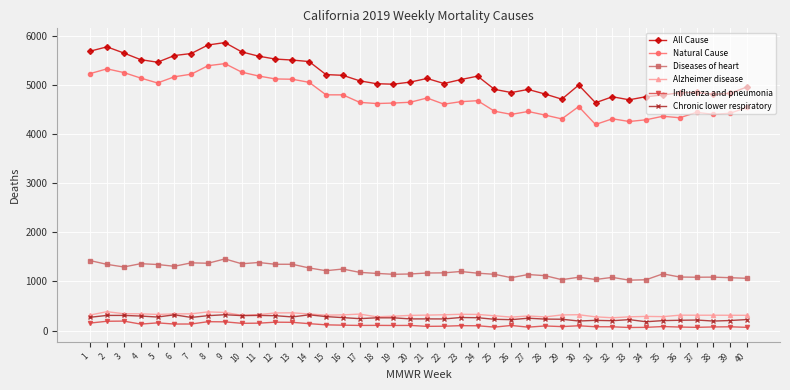

True or false: Alzheimer disease and Natural Cause cross at least once.

False